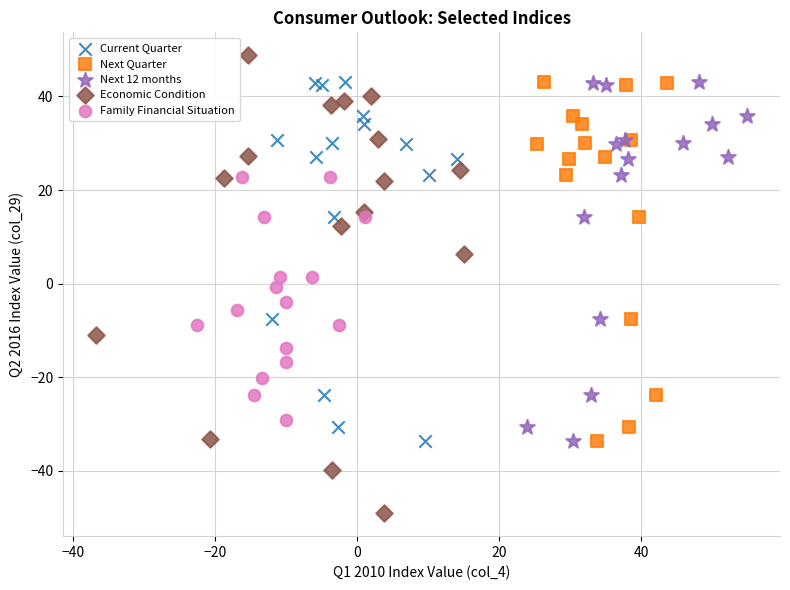

Which series reaches the minimum Y coordinate?

Economic Condition